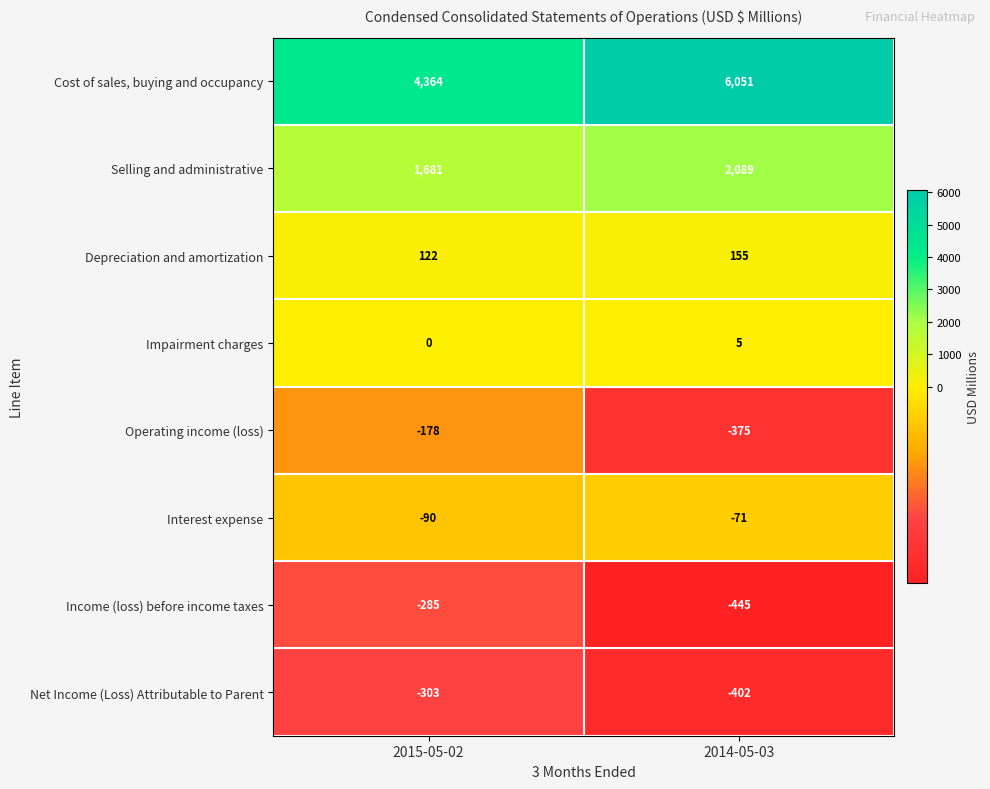

What is the sum of all Interest expense values?

-161